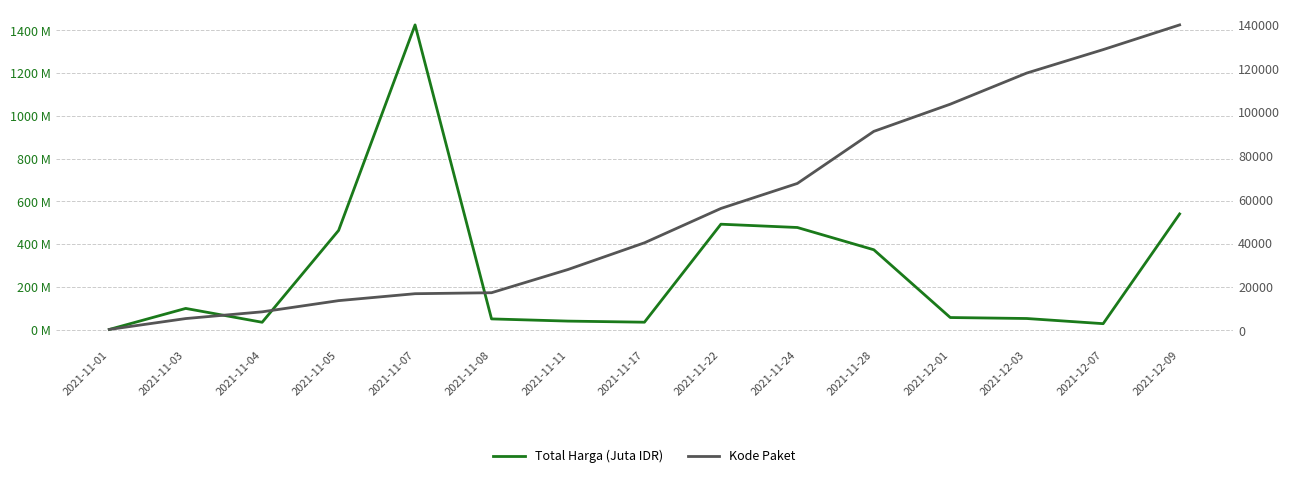

Reading right to left, list all the values displayed in this chart.

Total Harga (Juta IDR): 541.1	27.4	51.6	56.2	373.4	477.6	493.0	34.3	39.4	49.7	1425.9	464.0	34.0	98.8	0.3
Kode Paket: 139817.0	128516.0	117783.0	103541.0	91101.0	67279.0	55826.0	40112.0	27891.0	17272.0	16823.0	13652.0	8530.0	5449.0	464.0